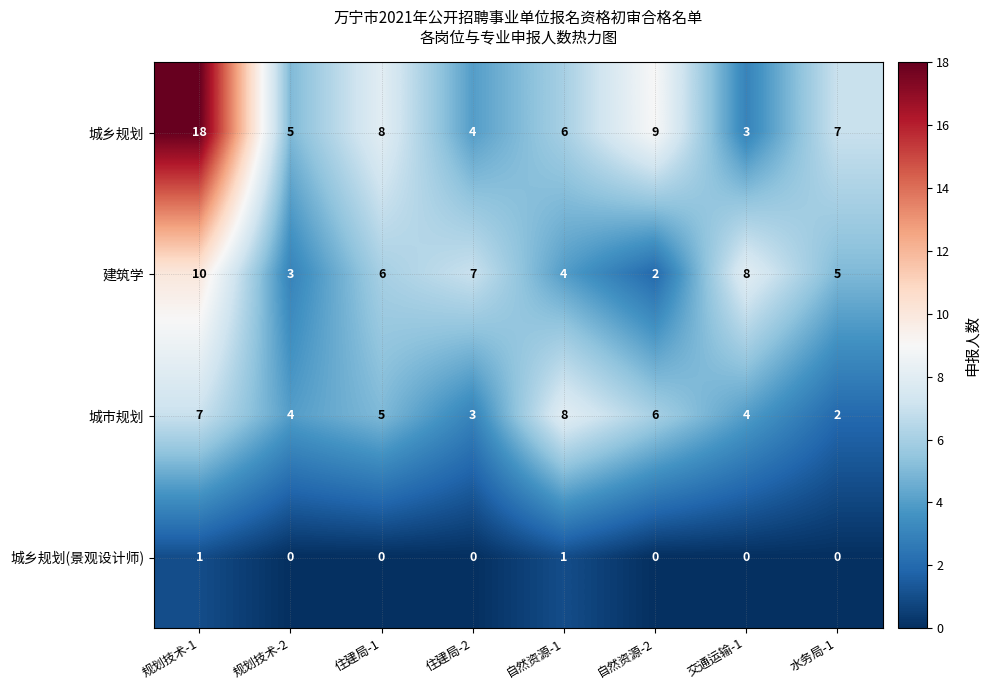

What is the difference between the 城市规划 values at 规划技术-1 and 交通运输-1?

3